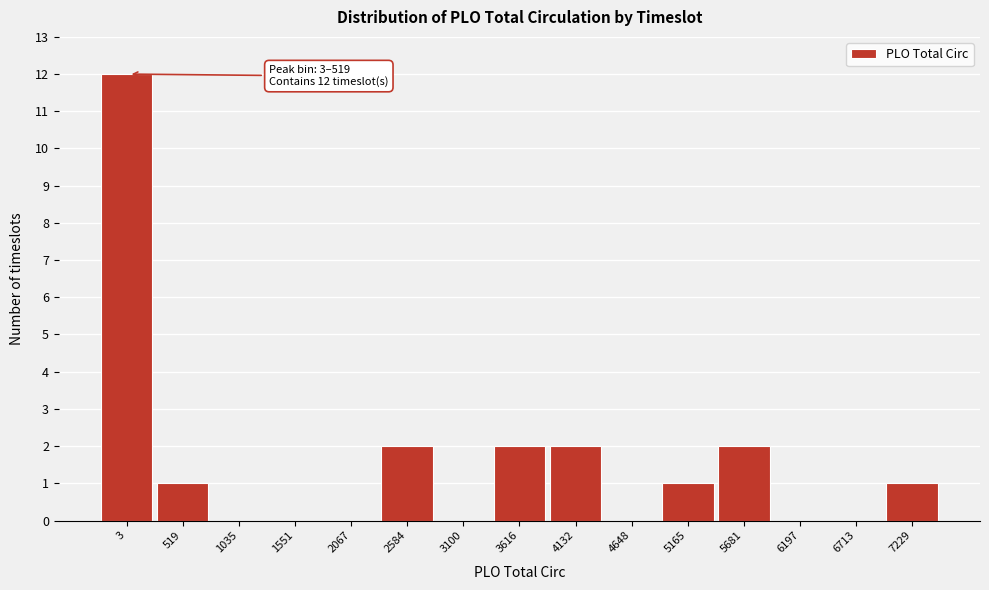

Reading left to right, list all the values displayed in this chart.

3=12	519=1	1035=0	1551=0	2067=0	2584=2	3100=0	3616=2	4132=2	4648=0	5165=1	5681=2	6197=0	6713=0	7229=1